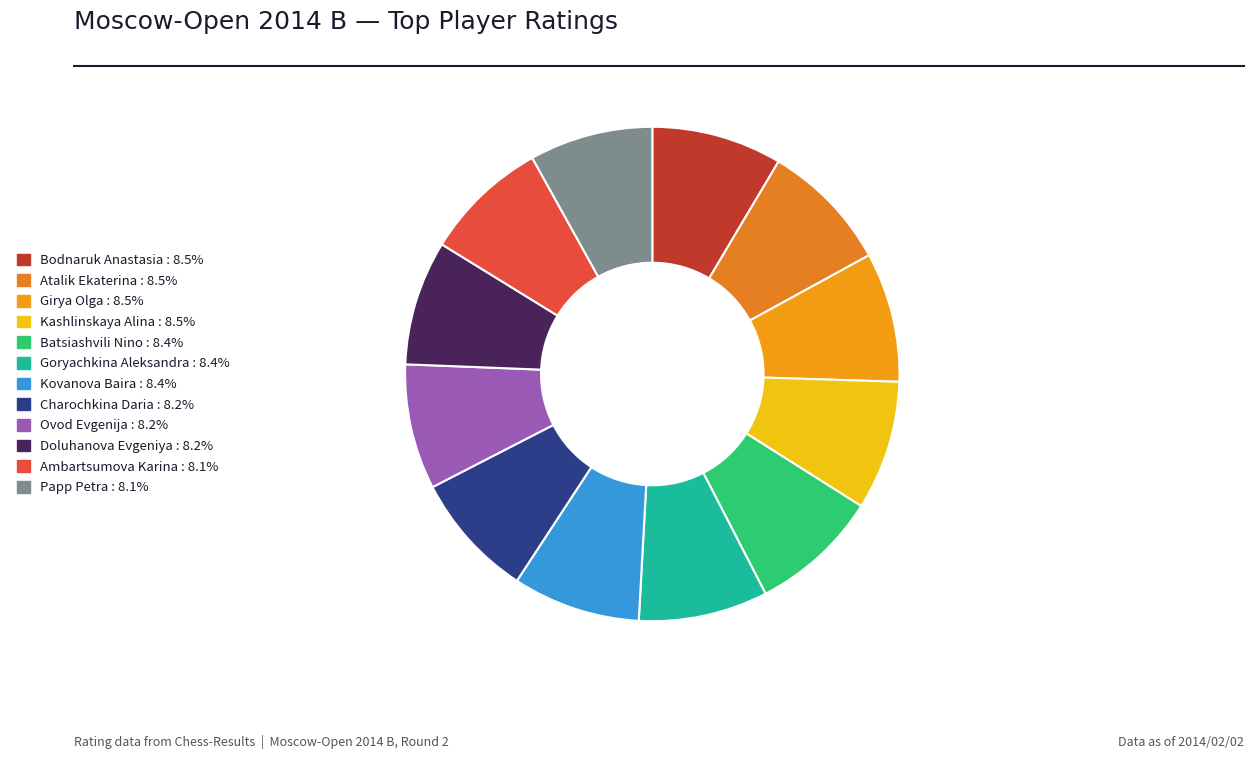

True or false: Goryachkina Aleksandra accounts for 8% of the total.

True